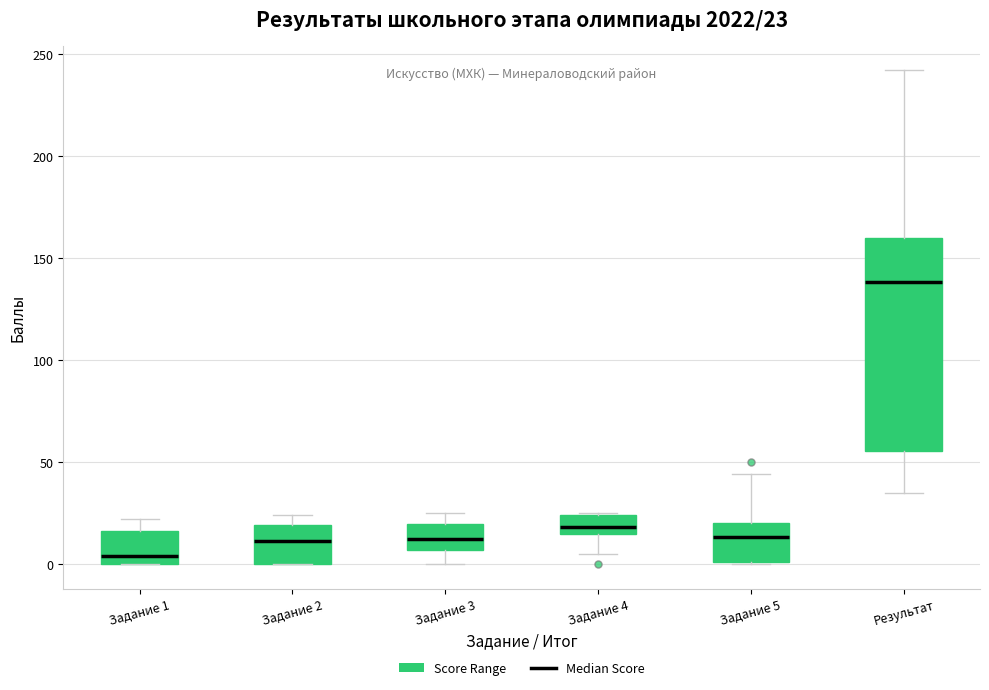

Which box has the lowest median line?

Задание 1